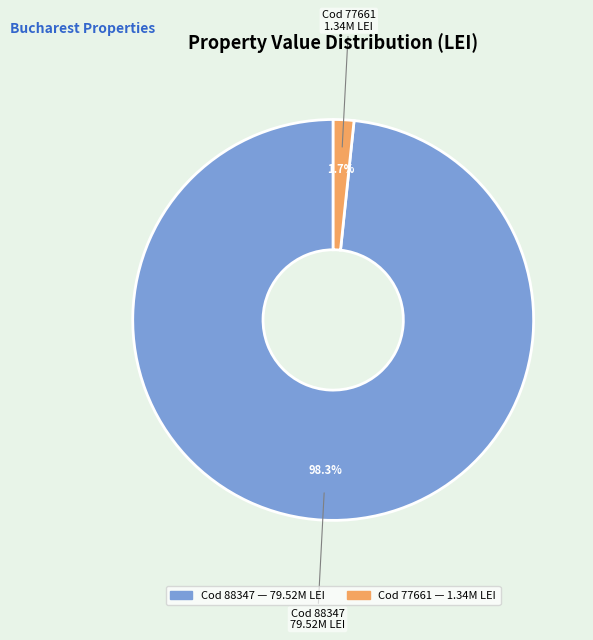

How many slices are in this pie chart?

2